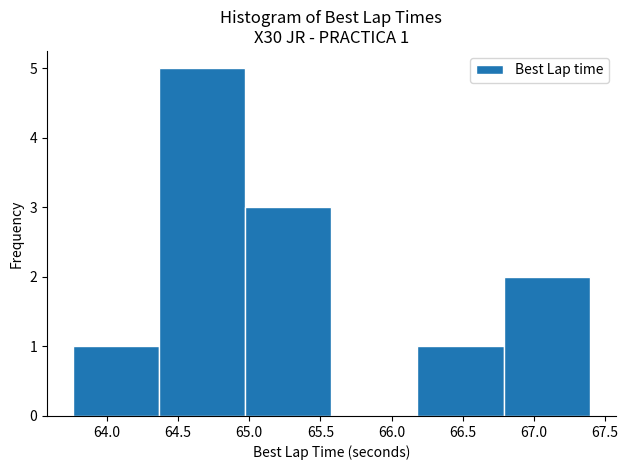

Which range on the x-axis has the tallest bar?

64.35 to 64.95